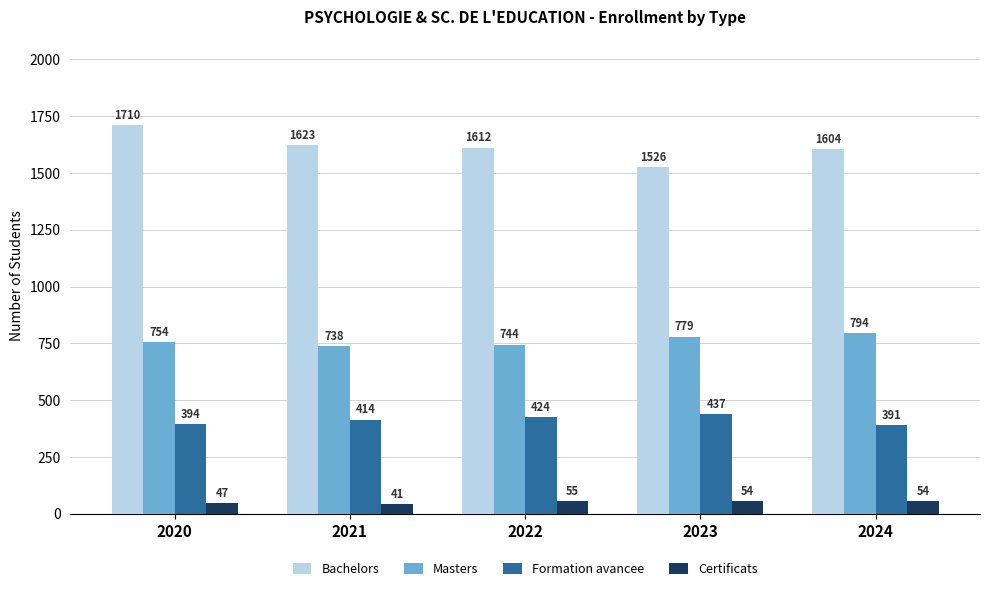

Which series changed the most between 2020 and 2022?

Bachelors